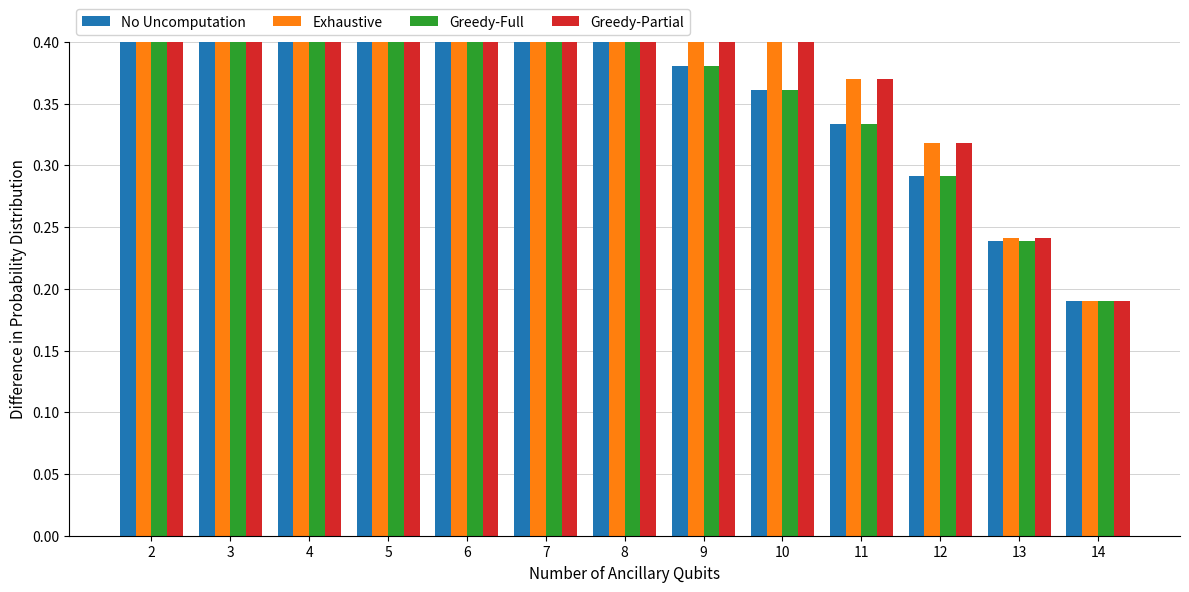

What is the difference between the maximum and minimum values in the Greedy-Full series?

0.4